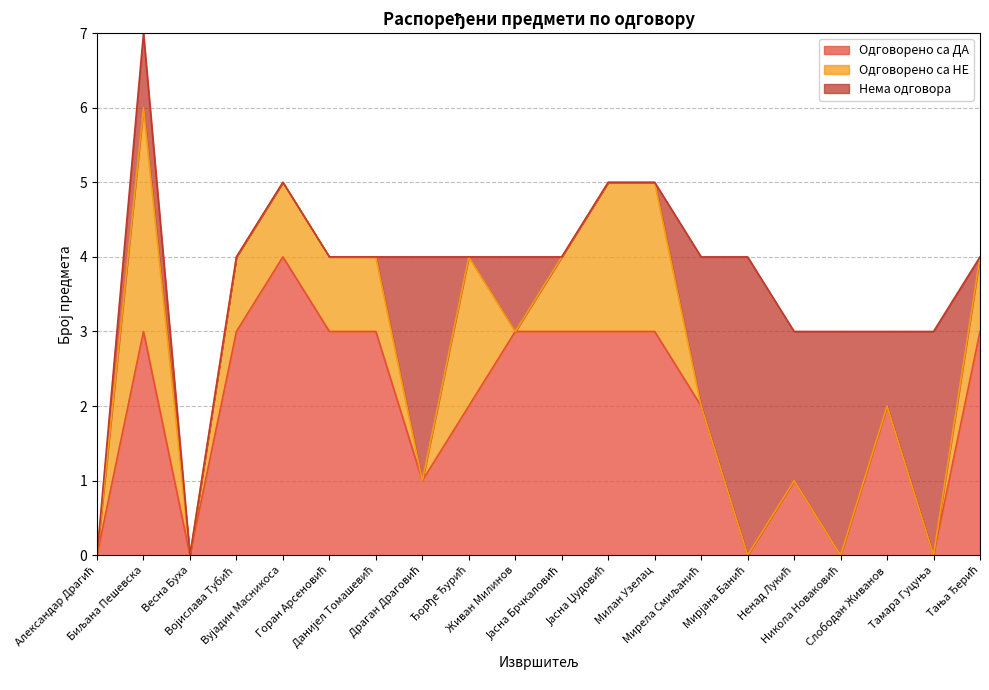

What is the label of the 11th point from the right?

Живан Милинов